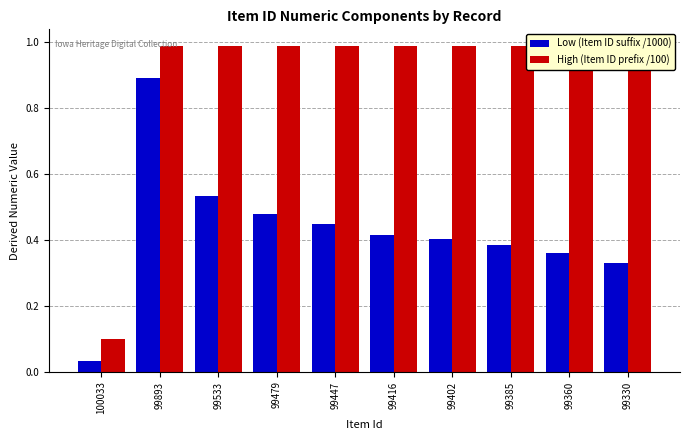

Which series has the widest spread of values?

High (Item ID prefix /100)